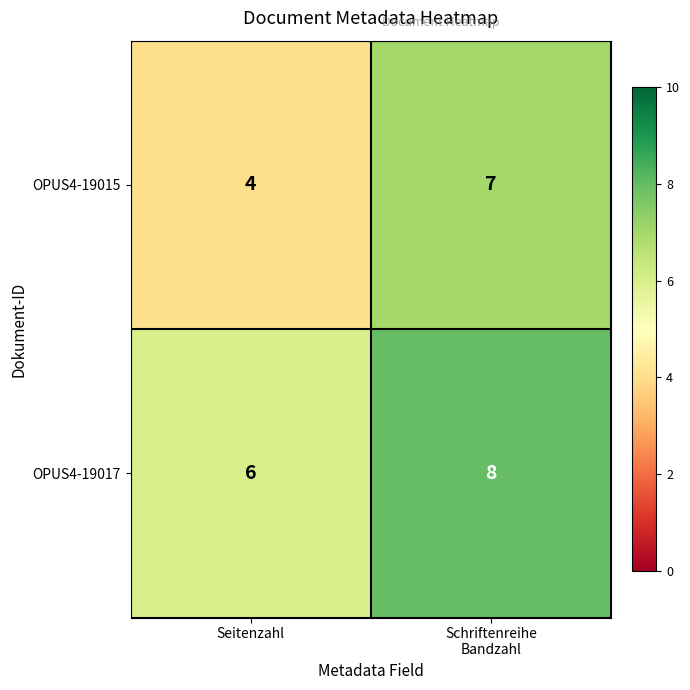

What is the maximum value shown in the chart?

8